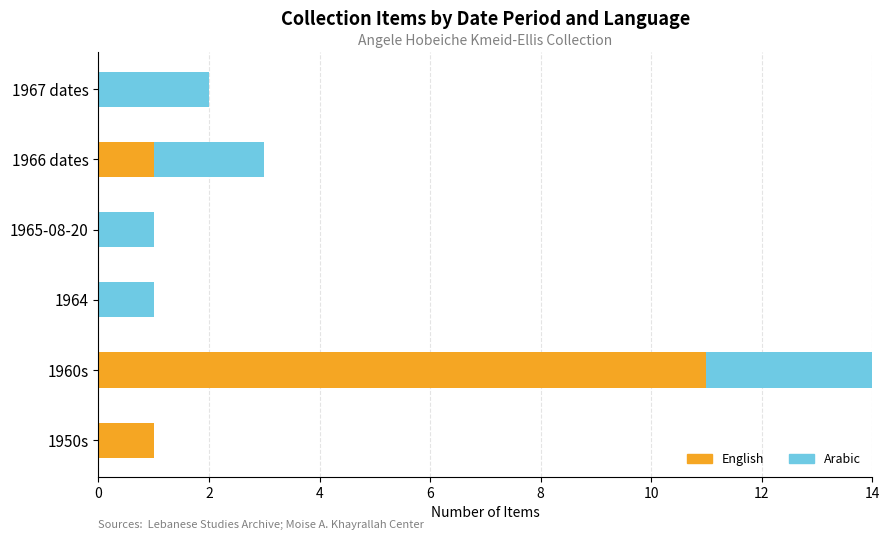

What is the total value across all series at 1966 dates?

3